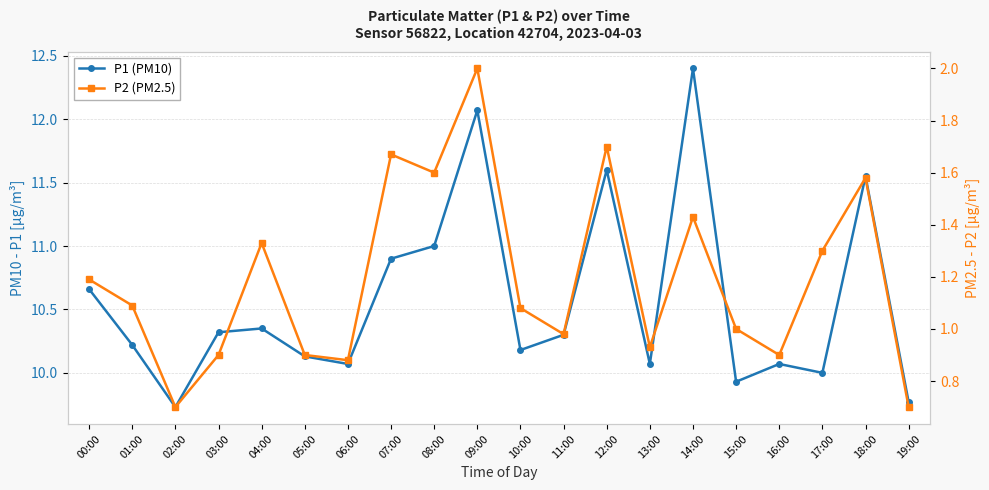

The P2 (PM2.5) series shows 1.2 at 00:00. True or false?

True